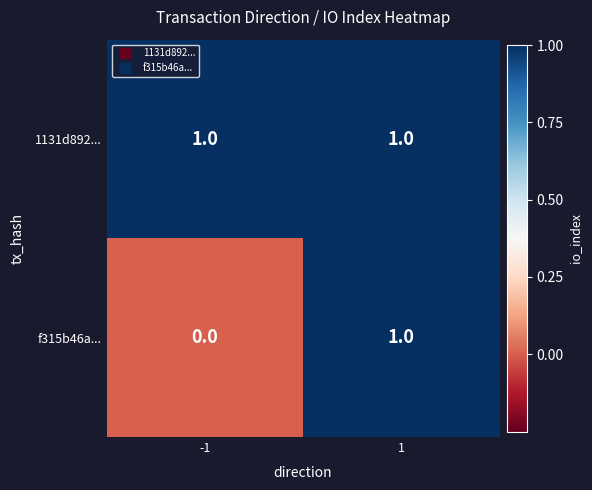

Which series has the widest spread of values?

f315b46a...